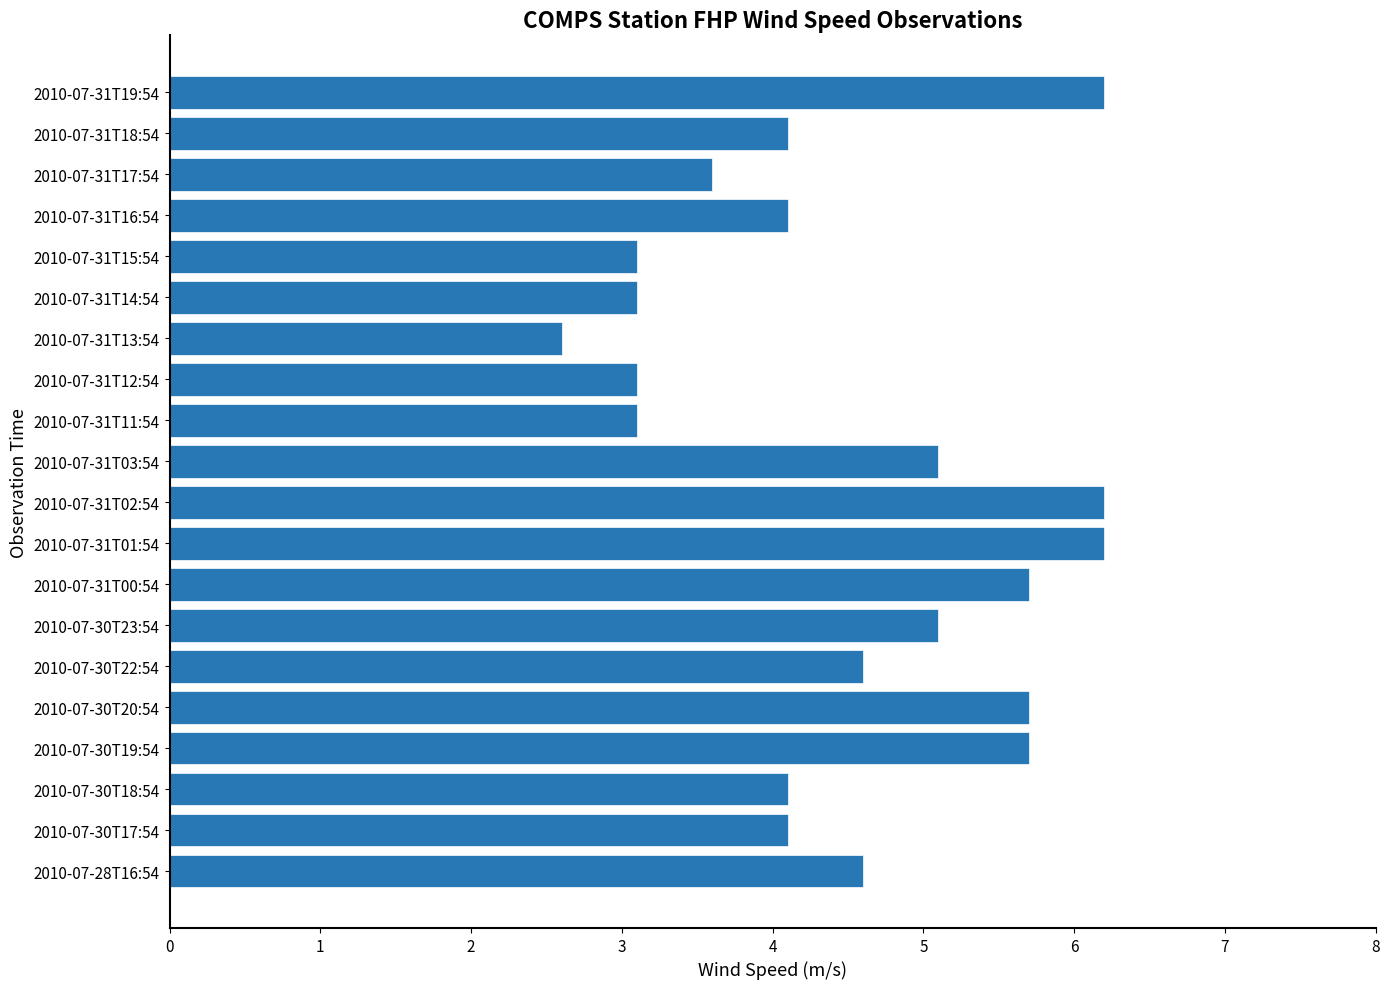

What is the greatest value displayed?

6.2